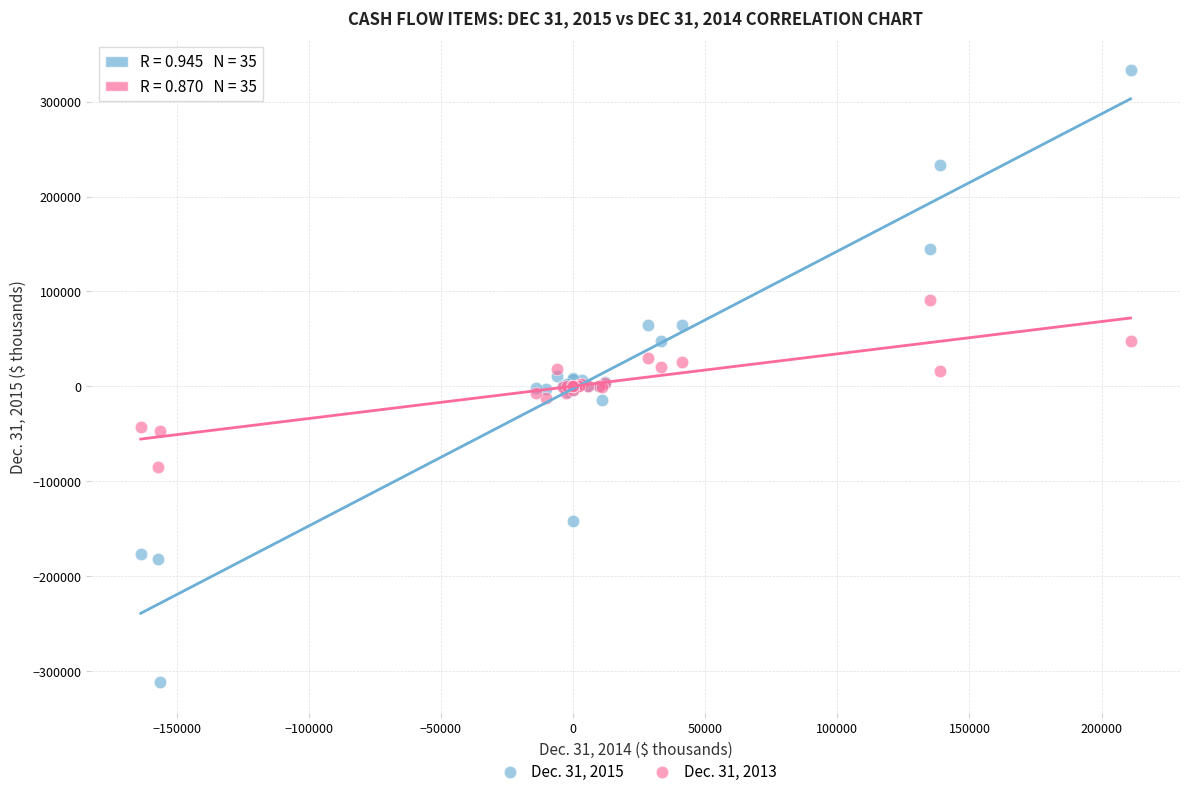

Which series has the widest spread of Y values?

Dec. 31, 2015